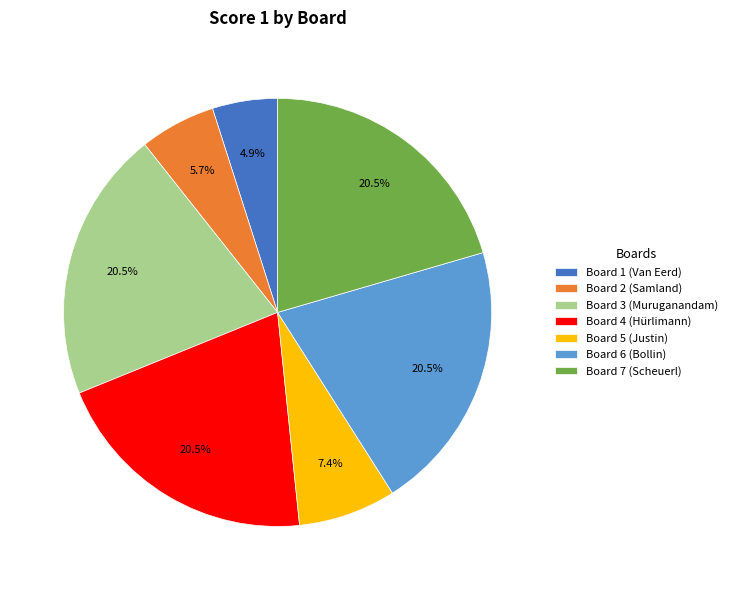

Combined, do Board 5 (Justin) and Board 7 (Scheuerl) account for over 50%?

No